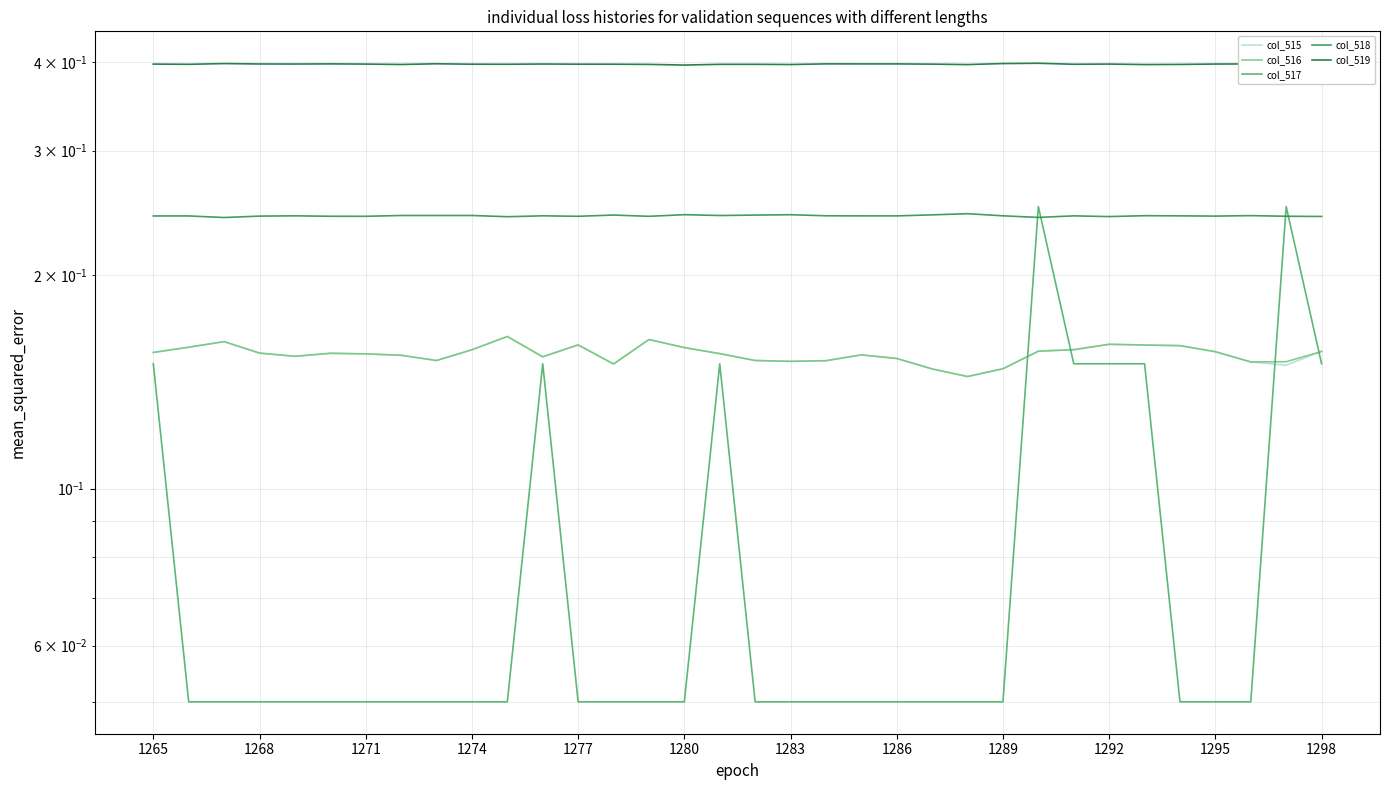

What is the value of the col_515 point at the 14th from the left?

0.1